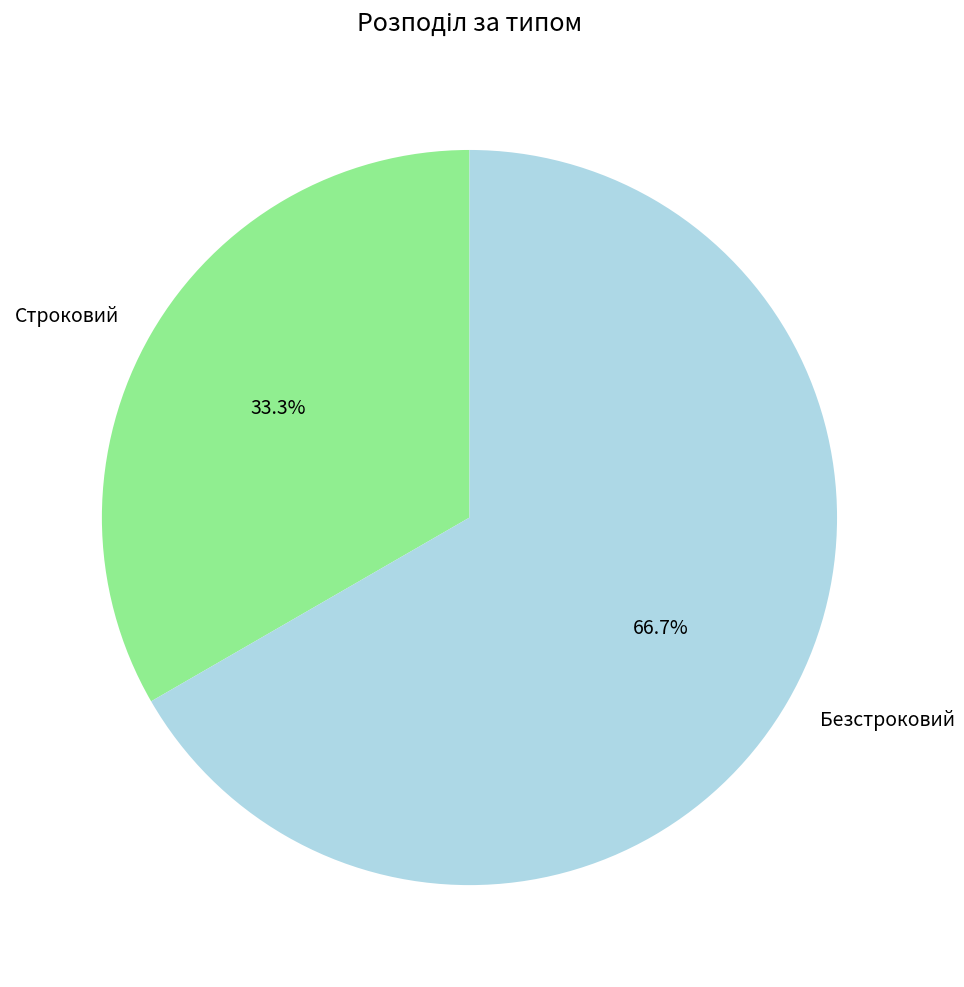

Combined, do Строковий and Безстроковий account for over 50%?

Yes